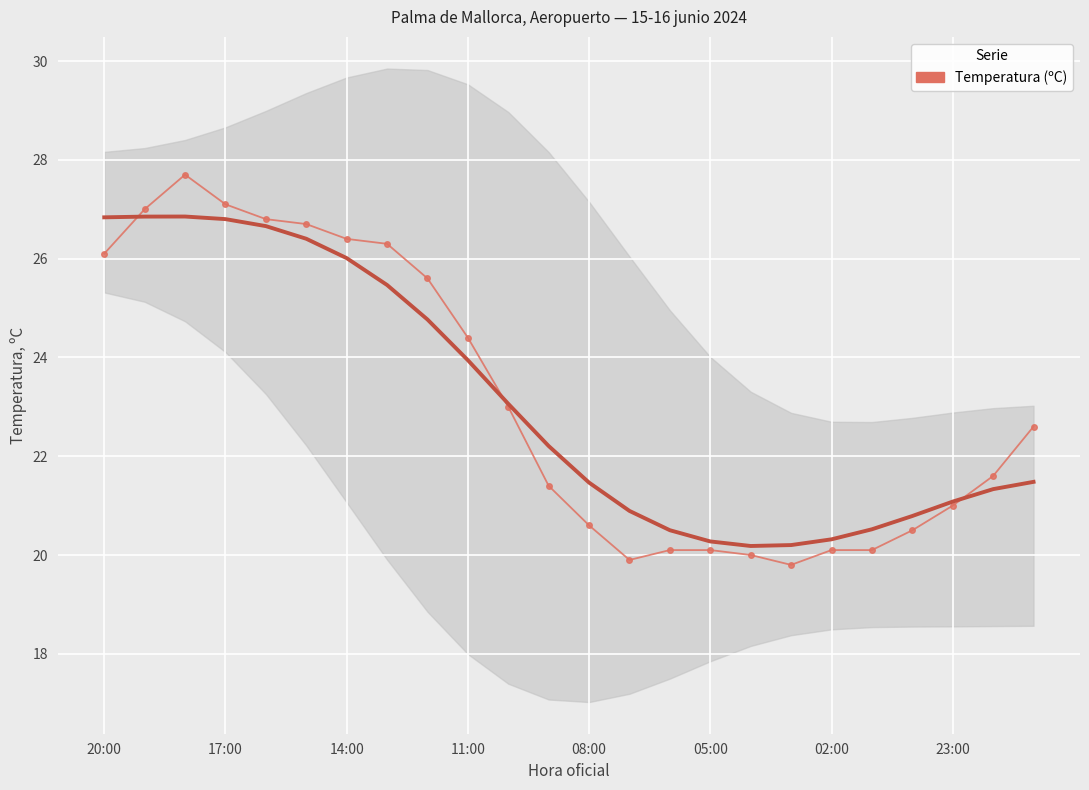

At which label does the data first exceed 22?

20:00